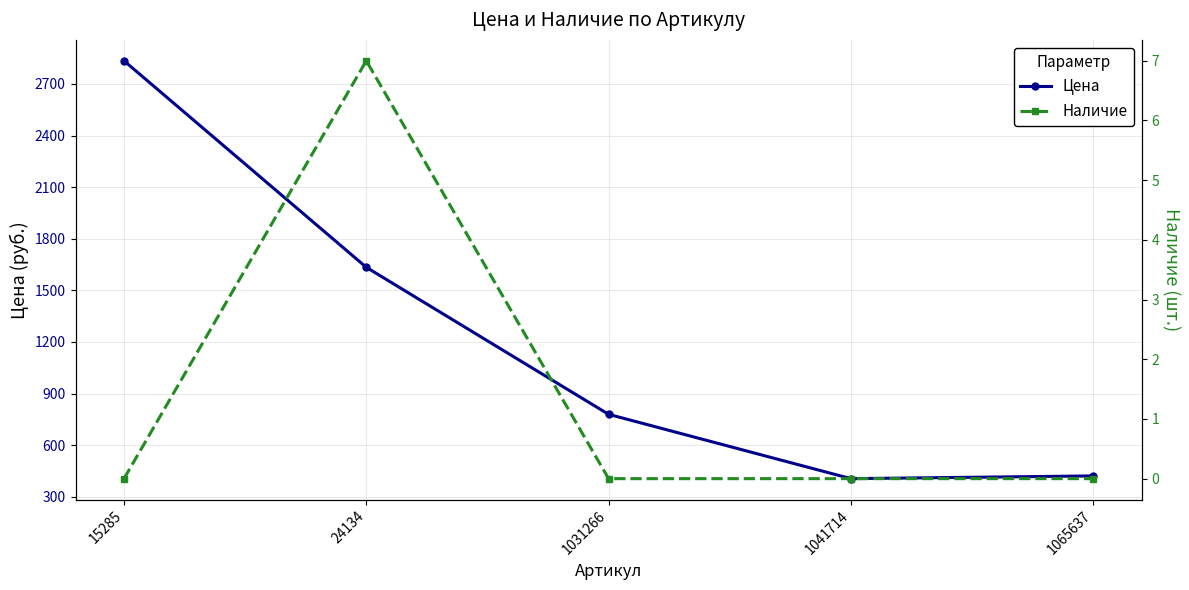

Reading left to right, transcribe all the data shown in this chart.

Цена: 2835	1634	779	405	421
Наличие: 0	7	0	0	0